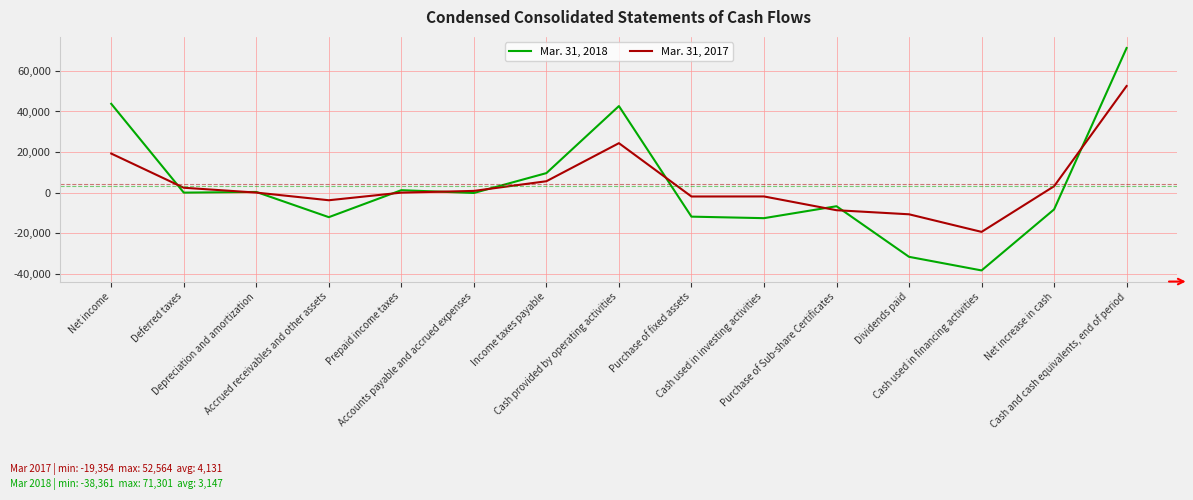

What is the smallest value displayed?

-38361